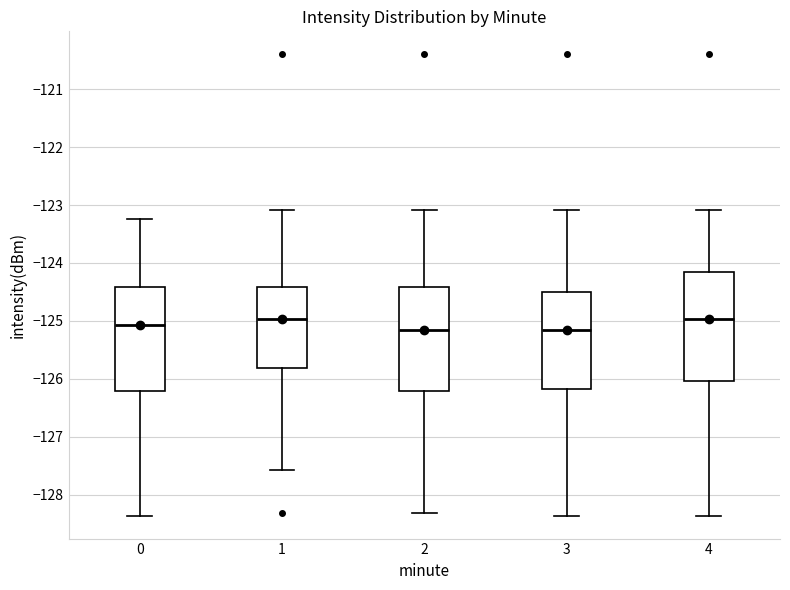

Where does the lower whisker of the box at x = 4 end on the y-axis? The values are not printed on the chart, so give them approximately, as read against the axis.

-128.4